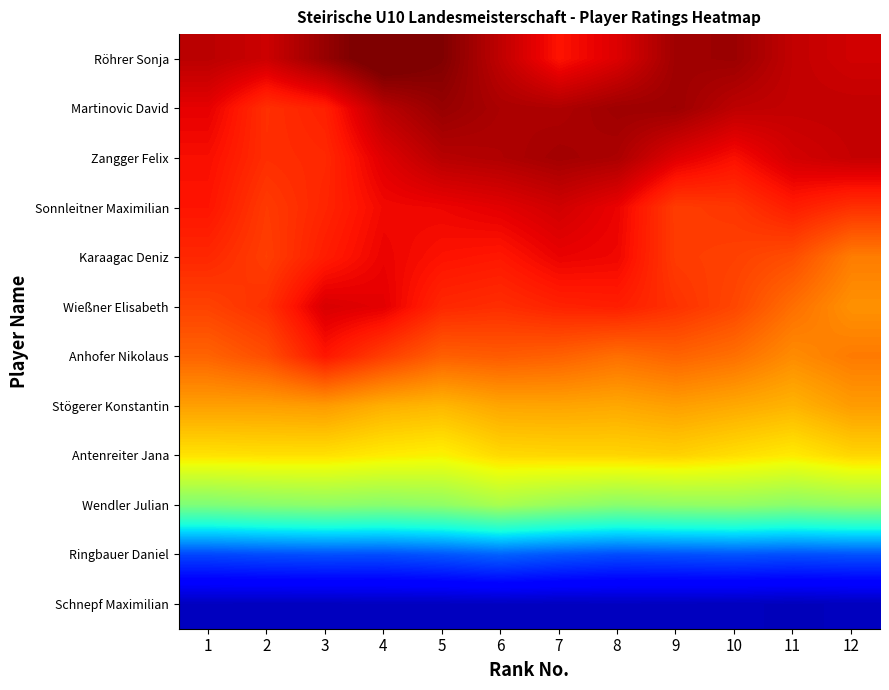

Between 4 and 8, which series saw the biggest shift?

Röhrer Sonja